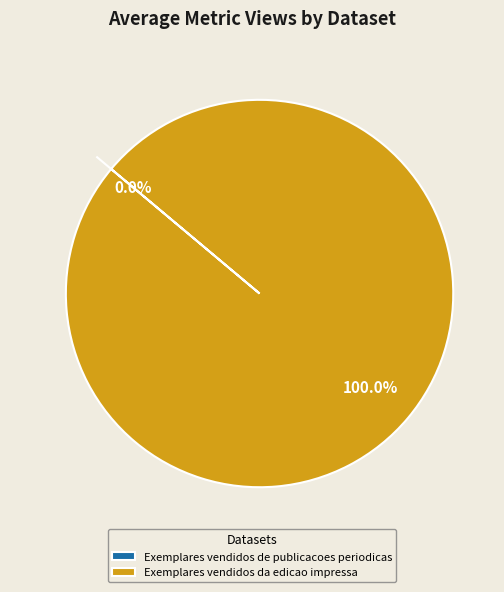

What is the change in value from Exemplares vendidos de publicacoes periodicas to Exemplares vendidos da edicao impressa?

+1